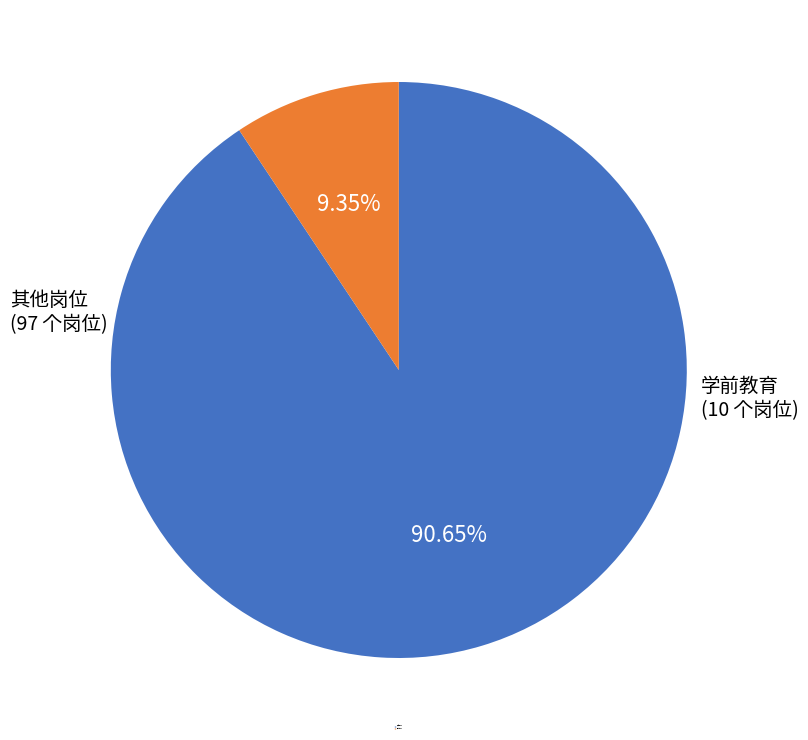

Does any single category account for the majority?

Yes